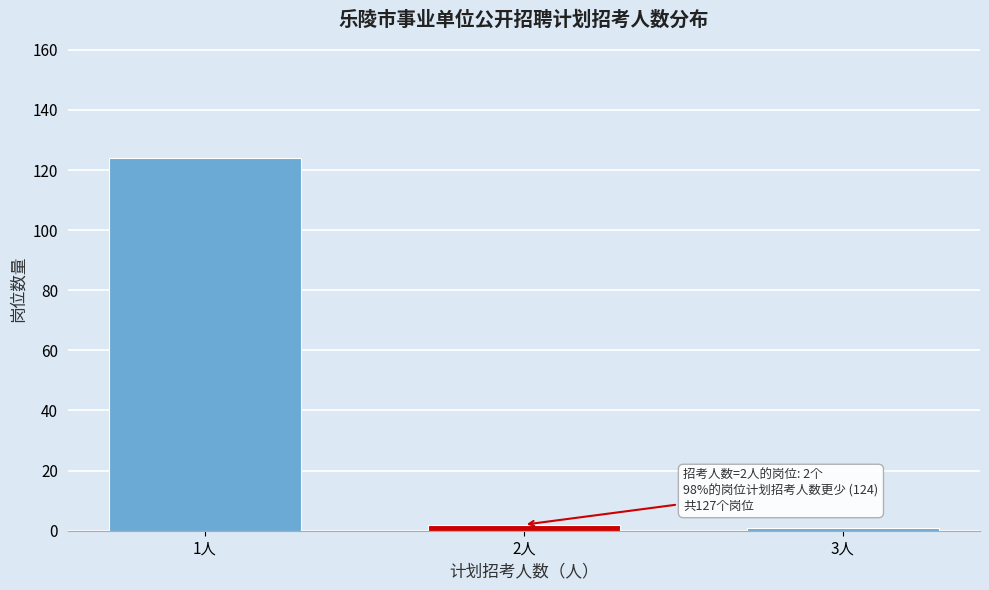

Reading left to right, extract all data points from this chart.

124	2	1